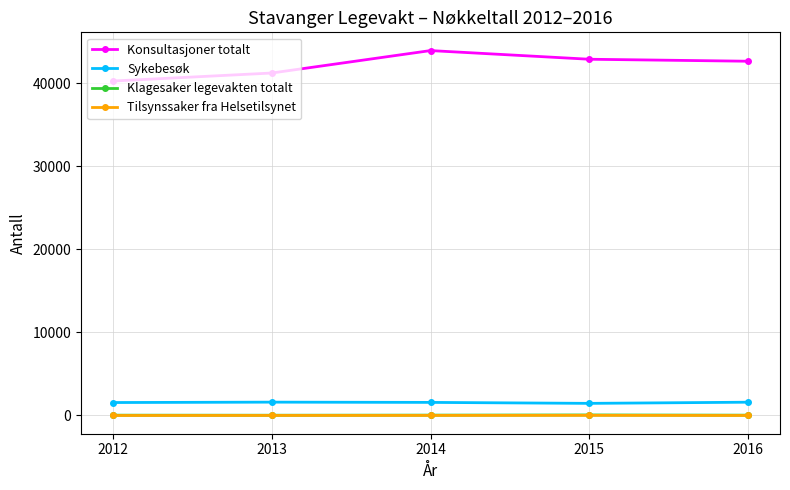

What are all the series names shown in the legend?

Konsultasjoner totalt, Sykebesøk, Klagesaker legevakten totalt, Tilsynssaker fra Helsetilsynet